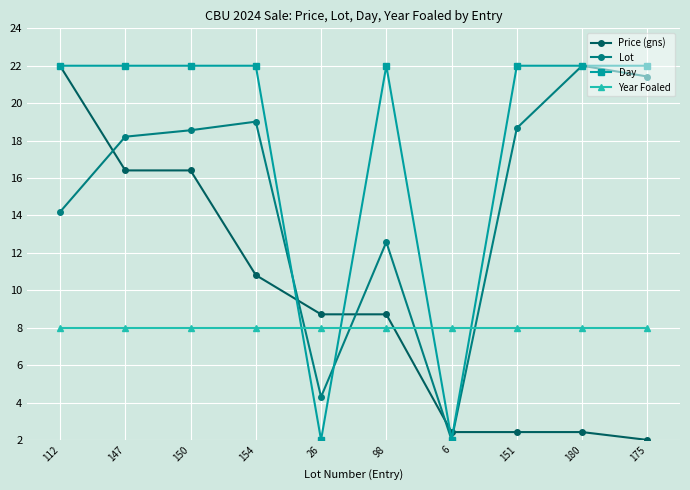

How many times do Day and Year Foaled cross each other?

4